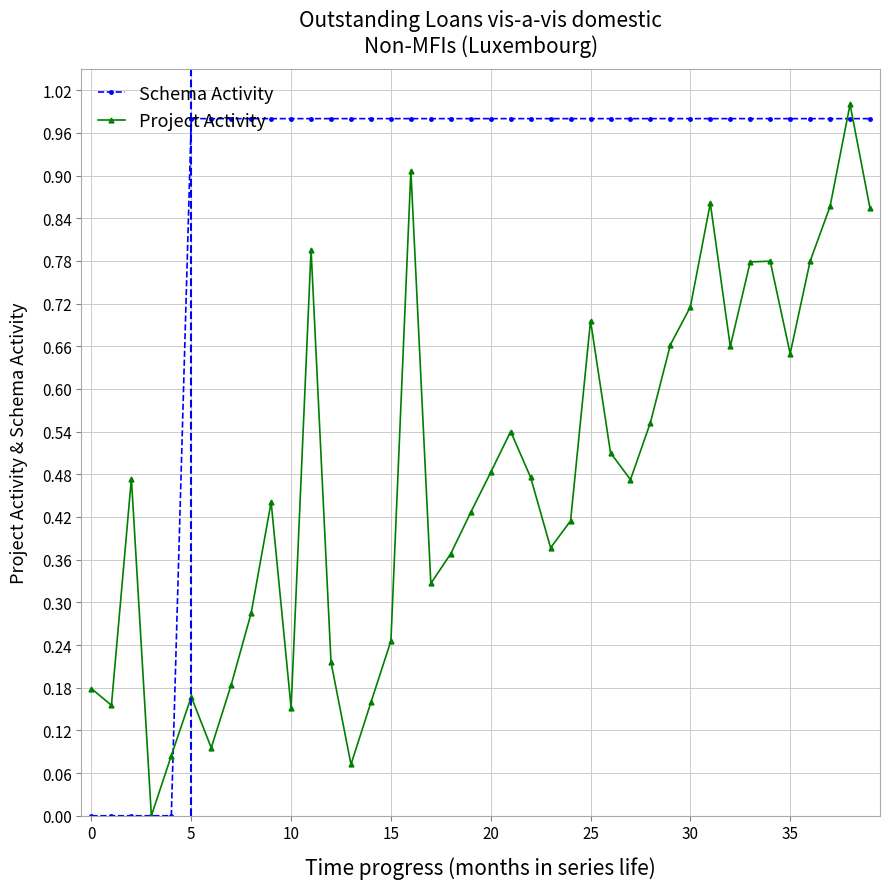

Which series has the largest total across all categories?

Schema Activity